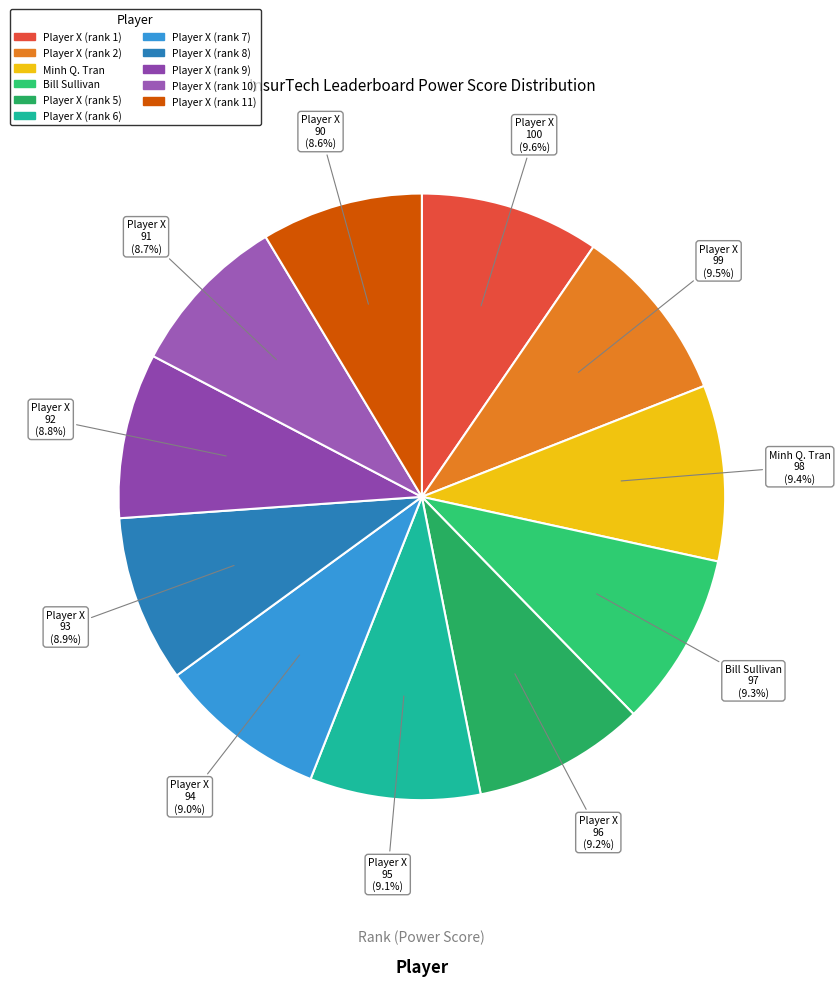

How many segments does this pie chart have?

11